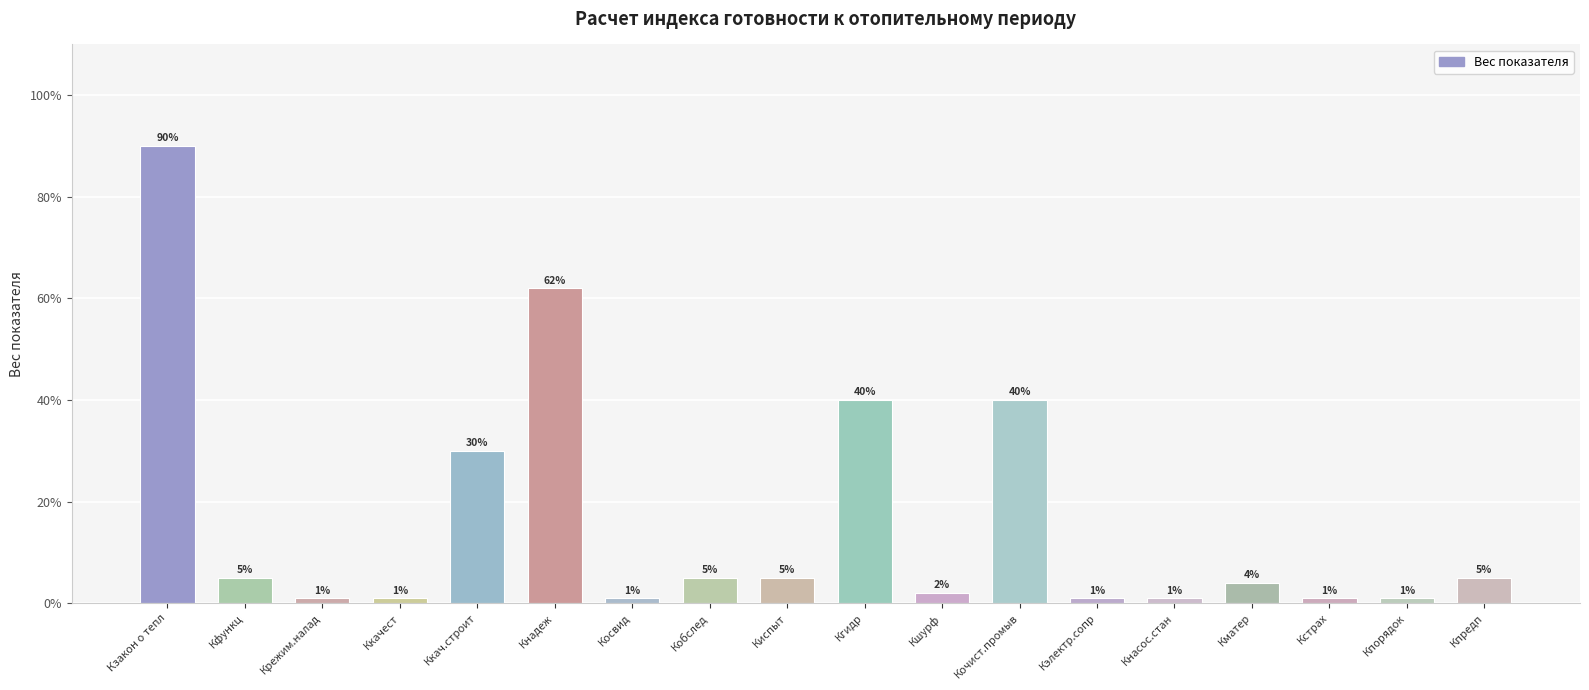

At which label is the value closest to 0?

Крежим.налад